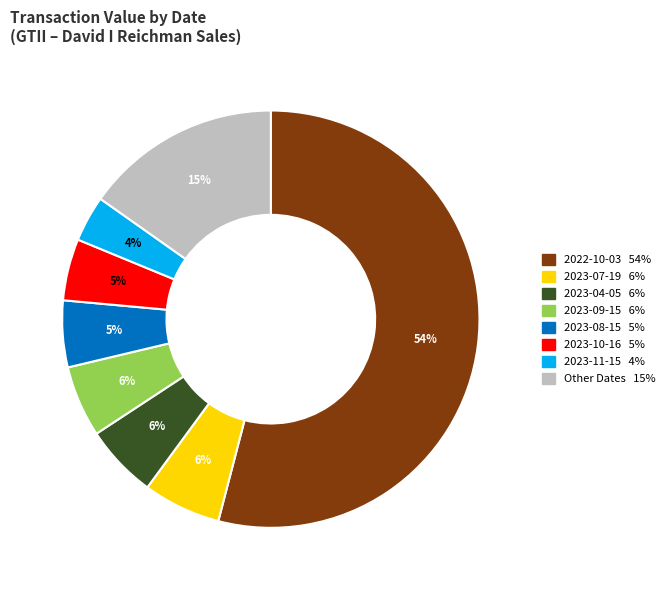

To the nearest percent, what is the difference between the largest and smallest slice percentages?

50%